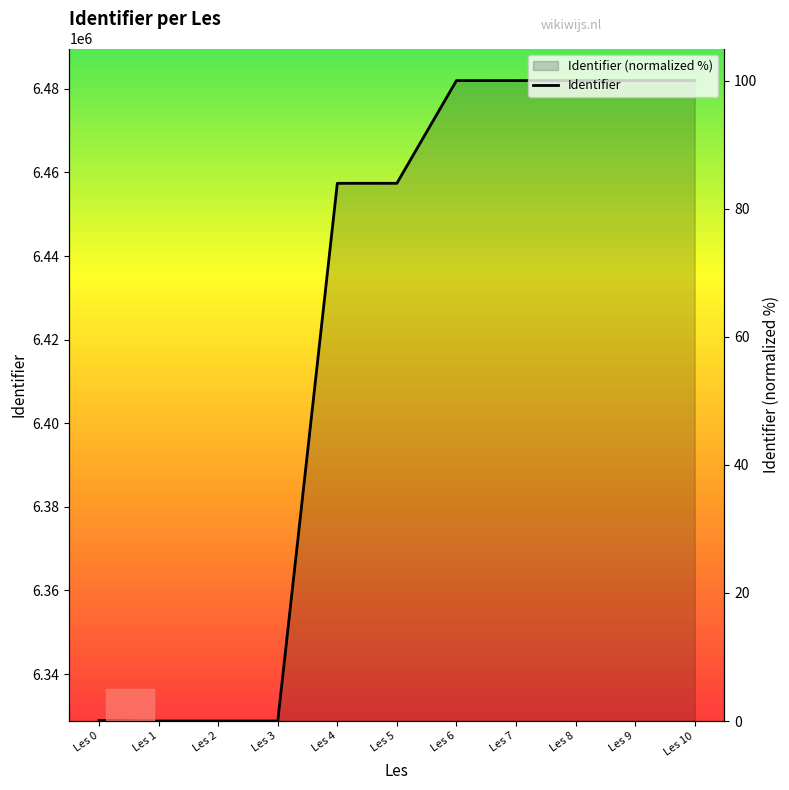

What is the change in value from Les 0 to Les 5?

+83.9